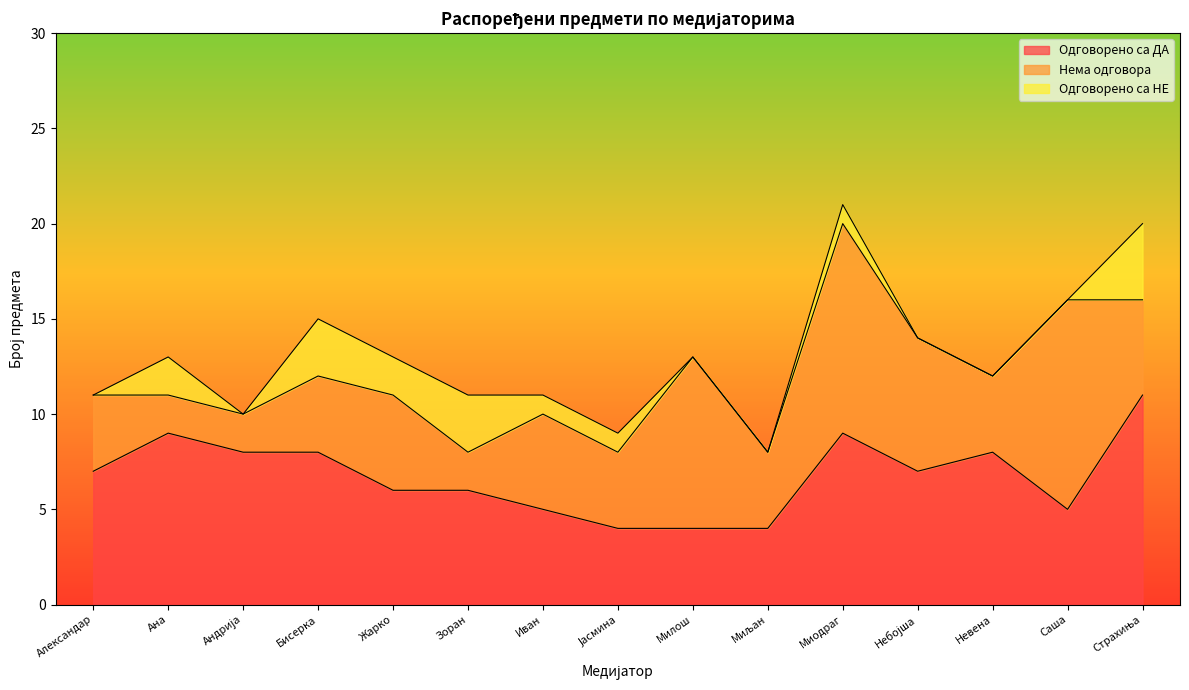

What is the total value across all series at Ана?

13